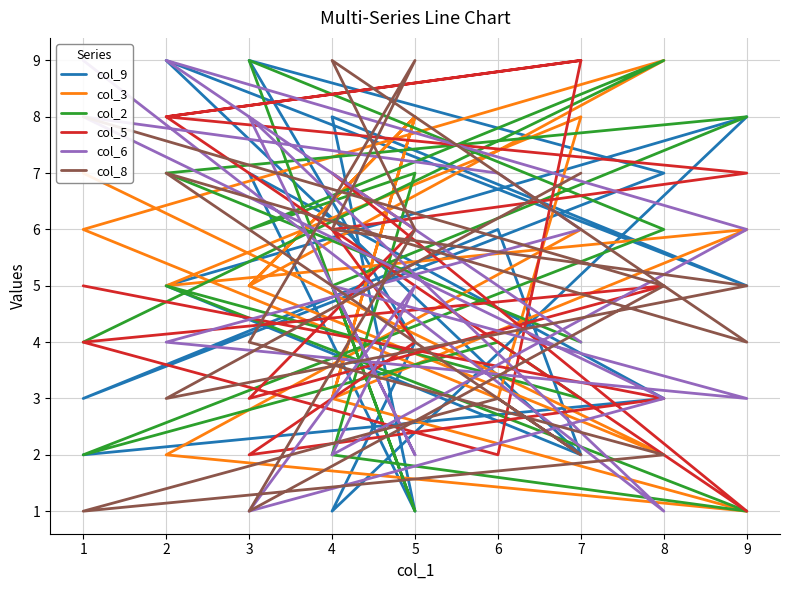

True or false: col_3 and col_6 cross at least once.

True